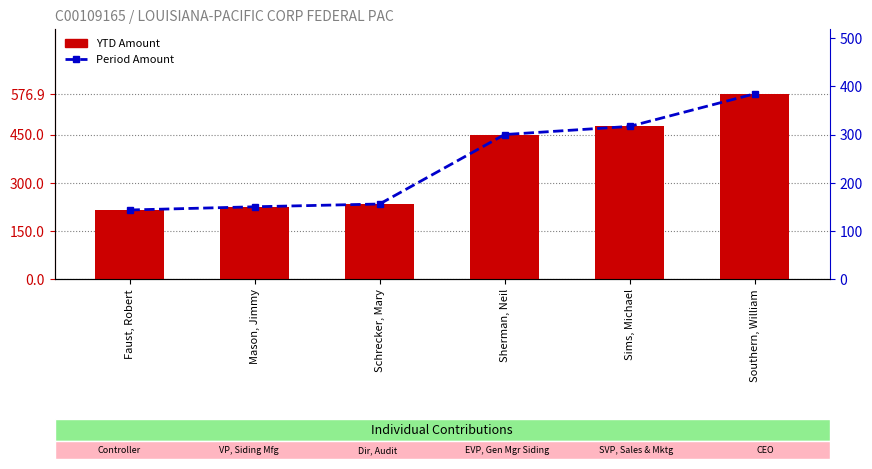

The value of YTD Amount at Southern, William is 576.9. True or false?

True